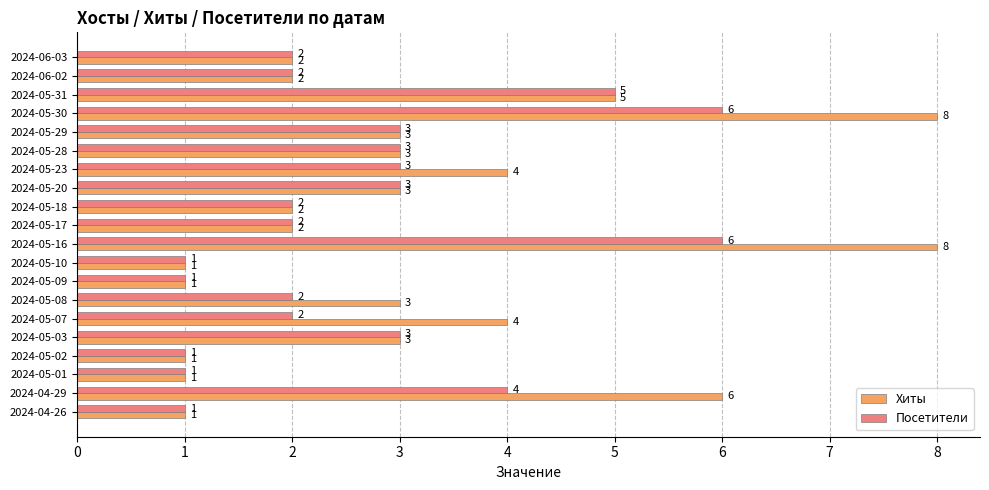

The Посетители series shows 2 at 2024-05-10. True or false?

False